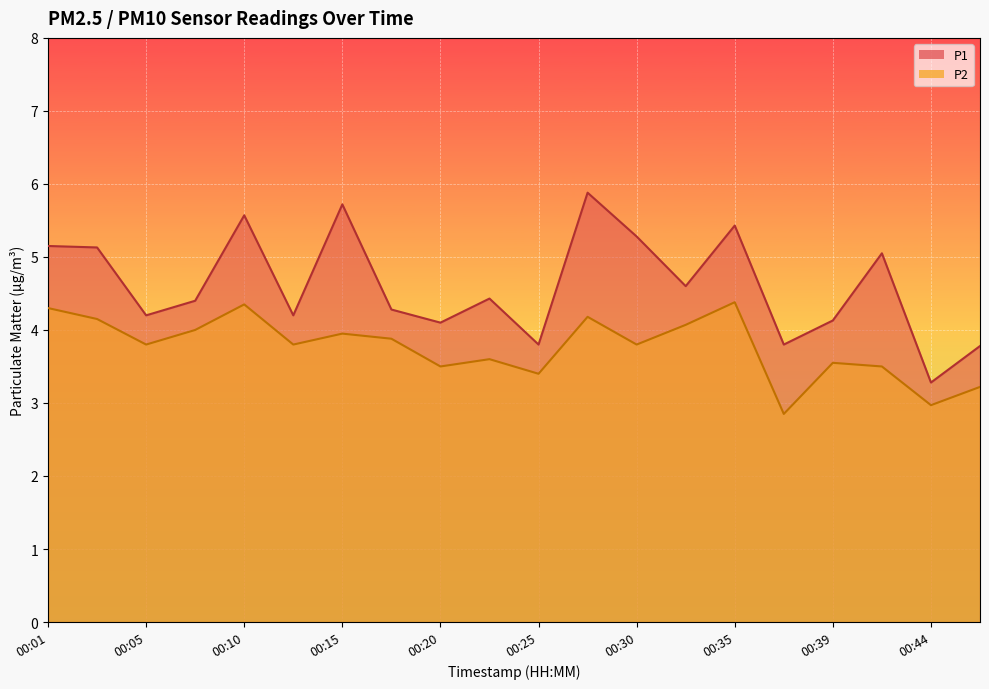

True or false: P1 and P2 cross at least once.

False